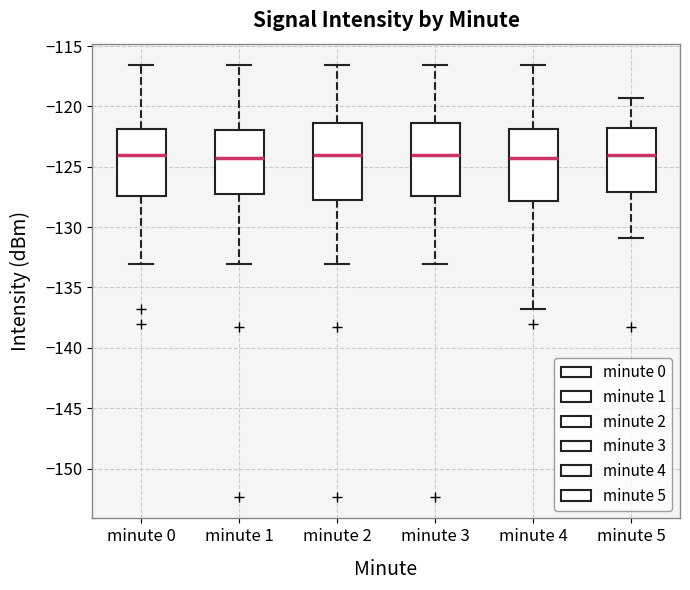

Reading left to right, read every box against the y-axis: the position of its median line, the range the box covers, and the ends of its whiskers. The values are not printed on the chart, so give them approximately, as read against the axis.

minute 0: median -124.0, box -127.5 to -122.0, whiskers -133.0 to -116.5
minute 1: median -124.5, box -127.5 to -122.0, whiskers -133.0 to -116.5
minute 2: median -124.0, box -127.5 to -121.5, whiskers -133.0 to -116.5
minute 3: median -124.0, box -127.5 to -121.5, whiskers -133.0 to -116.5
minute 4: median -124.5, box -128.0 to -122.0, whiskers -137.0 to -116.5
minute 5: median -124.0, box -127.0 to -122.0, whiskers -131.0 to -119.5